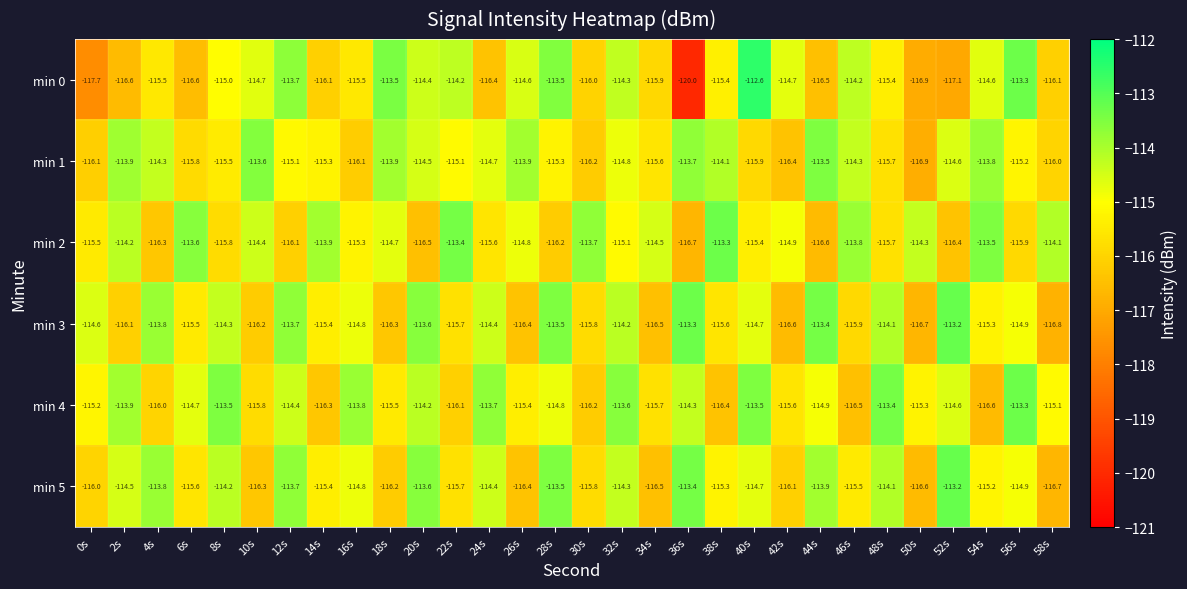

True or false: min 1 has a value of -114.3 at 4s.

True